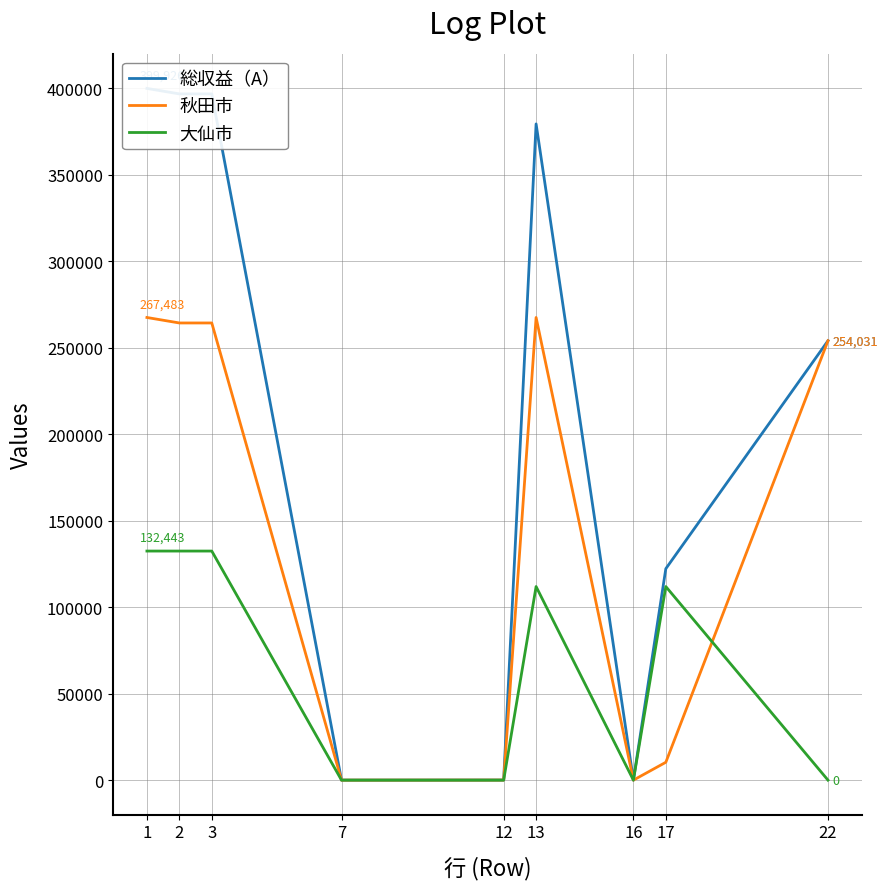

The 大仙市 series shows 0 at 12. True or false?

True